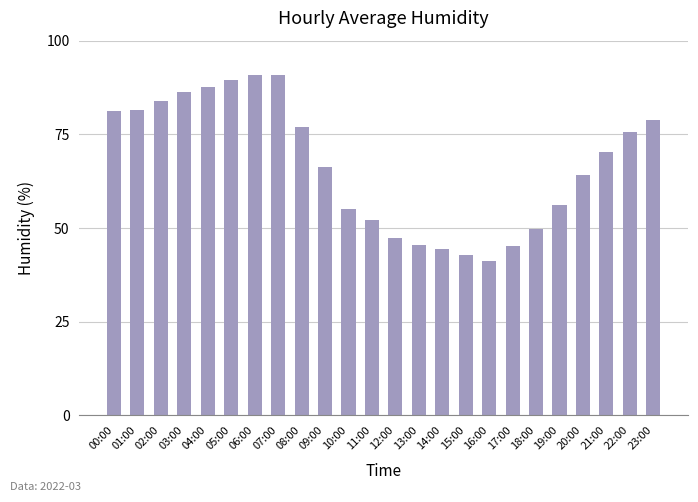

What is the maximum value shown in the chart?

90.9